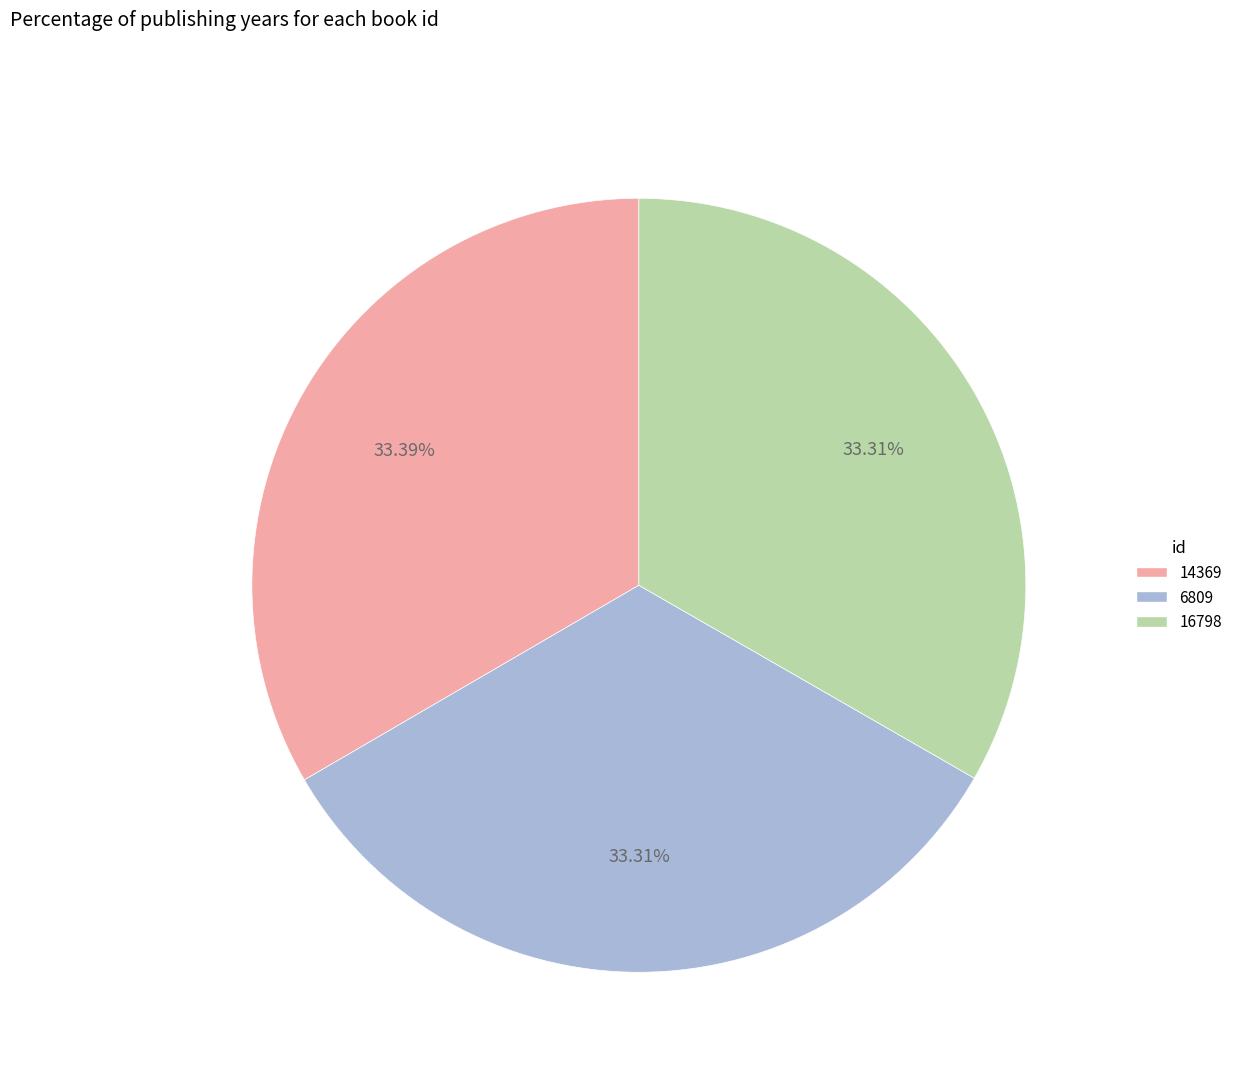

What percentage is the 14369 slice, to the nearest percent?

33%